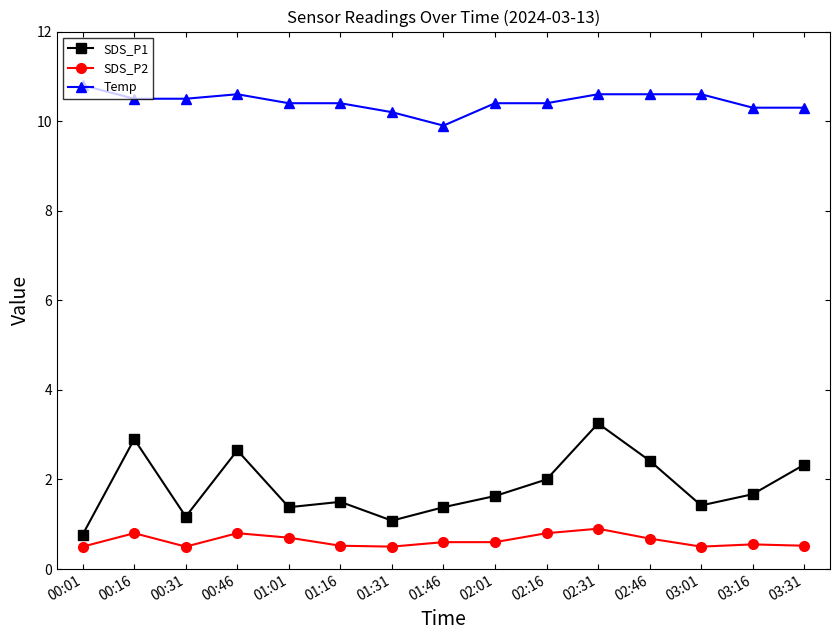

What is the greatest value displayed?

10.8